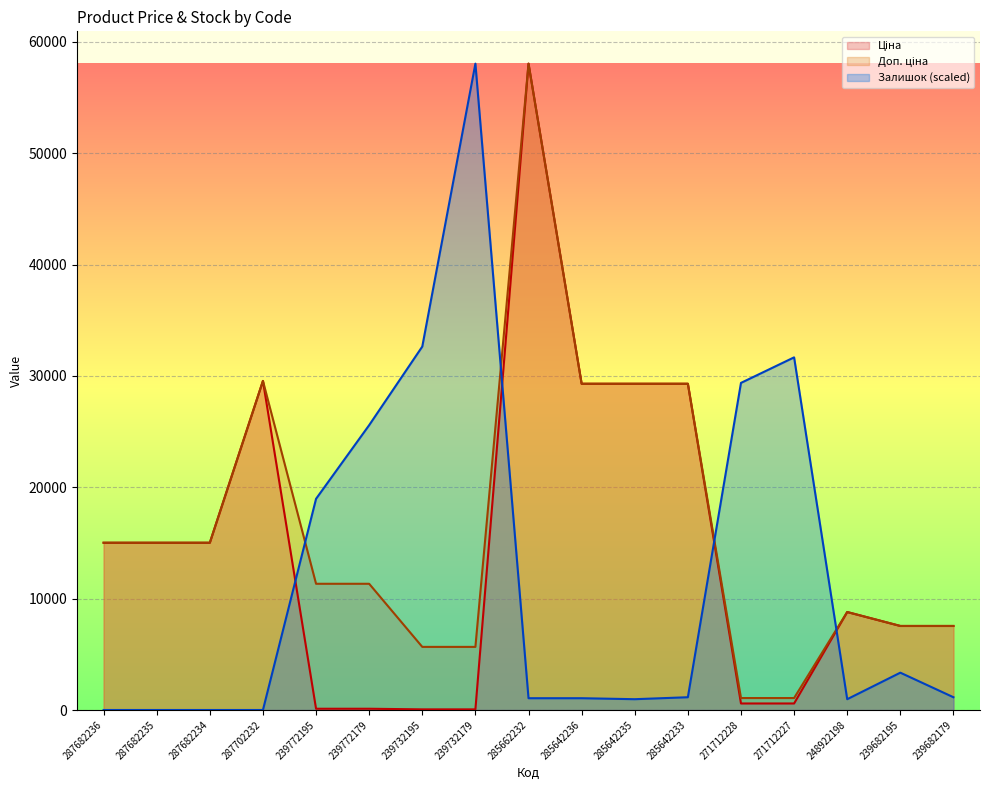

Which category has the highest value in the Доп. ціна series?

285662232